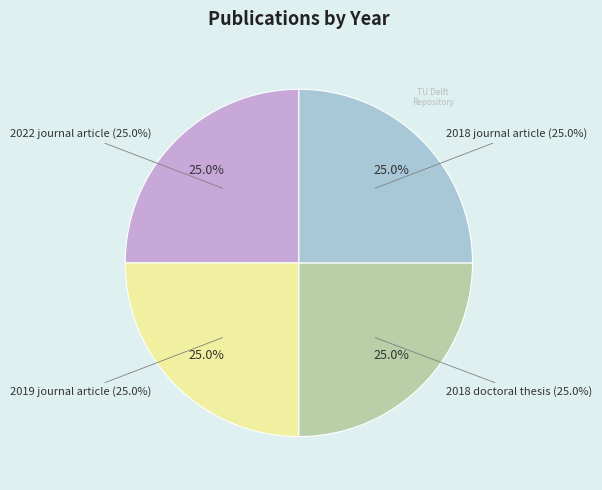

Does any single category account for the majority?

No